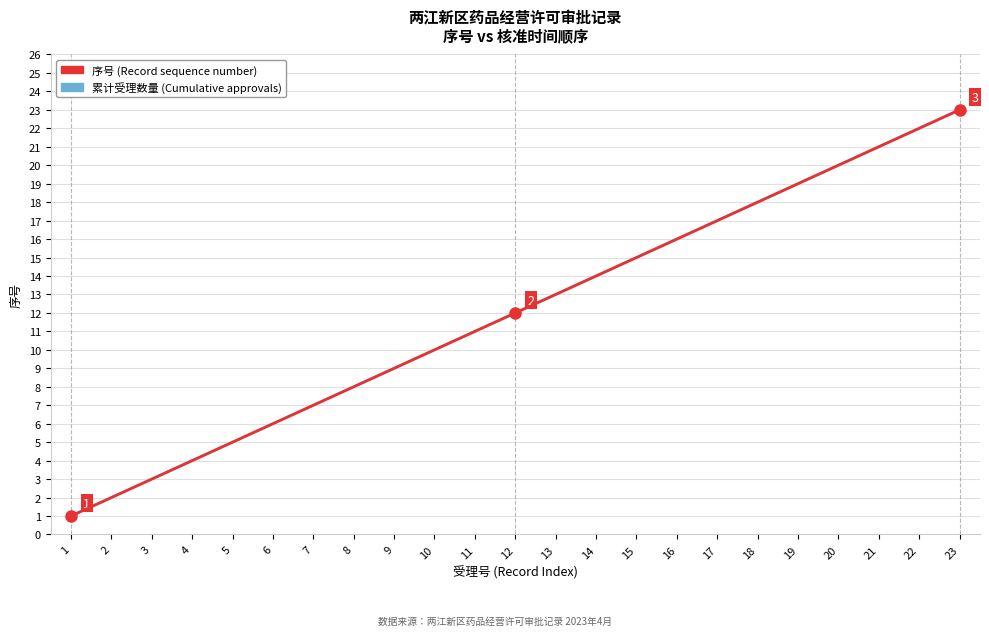

Reading left to right, extract all data points from this chart.

累计受理数量 (Cumulative approvals): 1	2	3	4	5	6	7	8	9	10	11	12	13	14	15	16	17	18	19	20	21	22	23
序号 (Record sequence number): 1	2	3	4	5	6	7	8	9	10	11	12	13	14	15	16	17	18	19	20	21	22	23